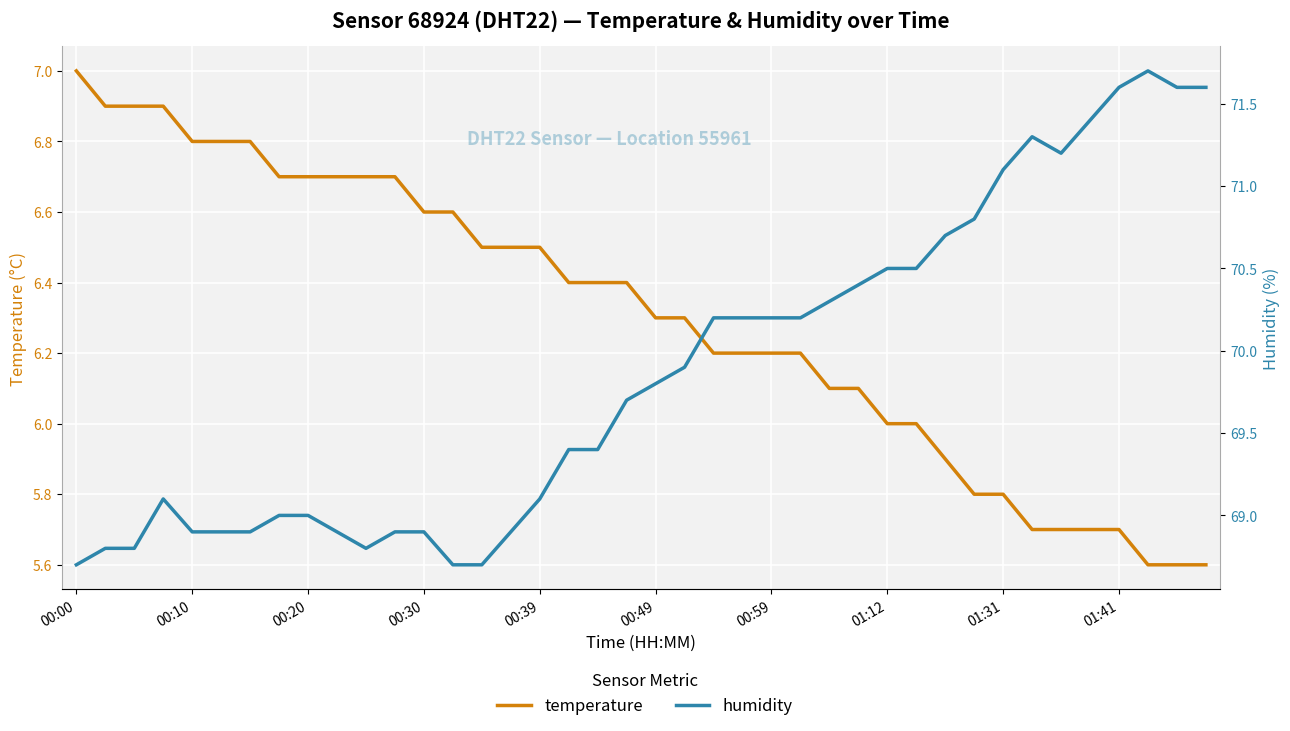

At 25, list the series in order from largest to smallest.

humidity, temperature